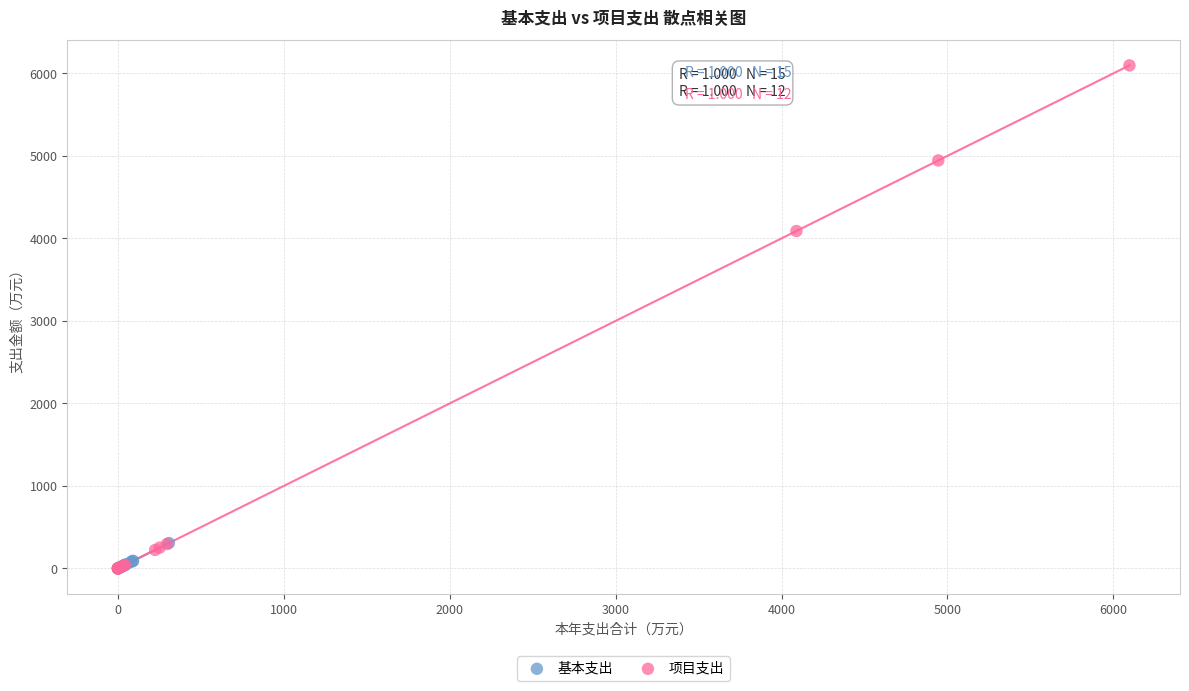

Which series contains the highest Y value?

项目支出